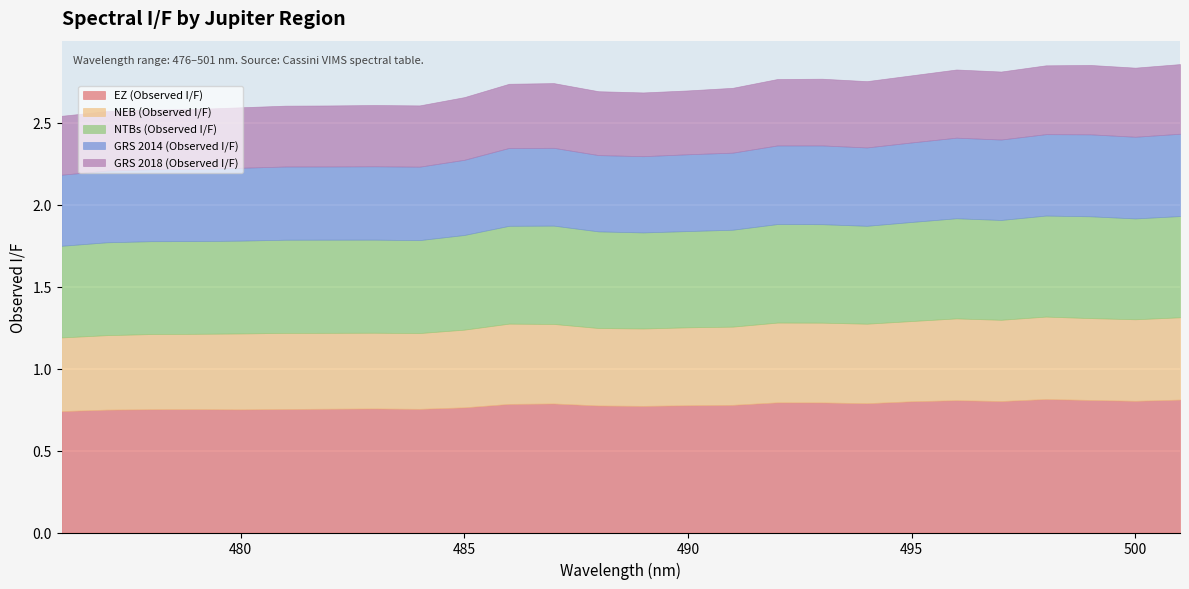

Where is the first local minimum for NEB (Observed I/F)?

483